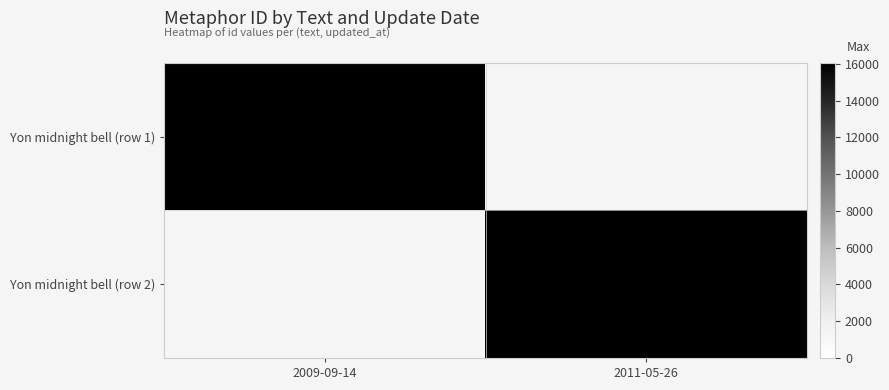

Where is Yon midnight bell (row 1) nearest to the value 16045?

2009-09-14